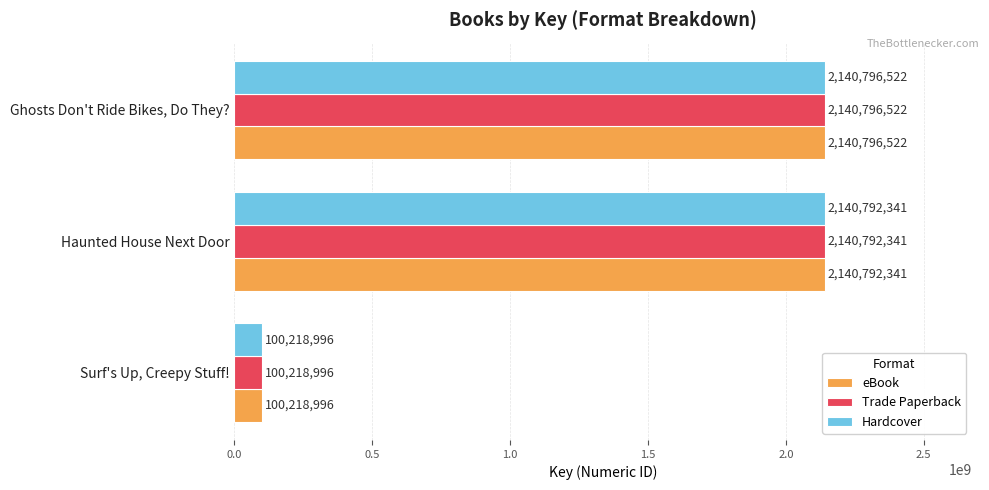

Is it true that Hardcover equals 2994256187 at Ghosts Don't Ride Bikes, Do They??

False